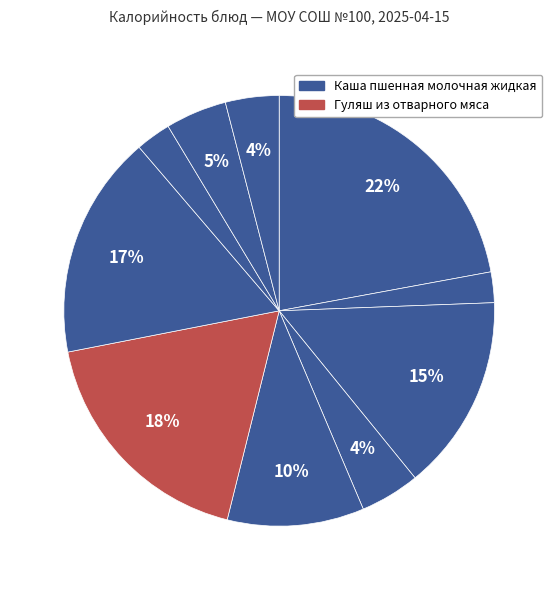

What is the largest slice in the pie chart?

Каша пшенная молочная жидкая